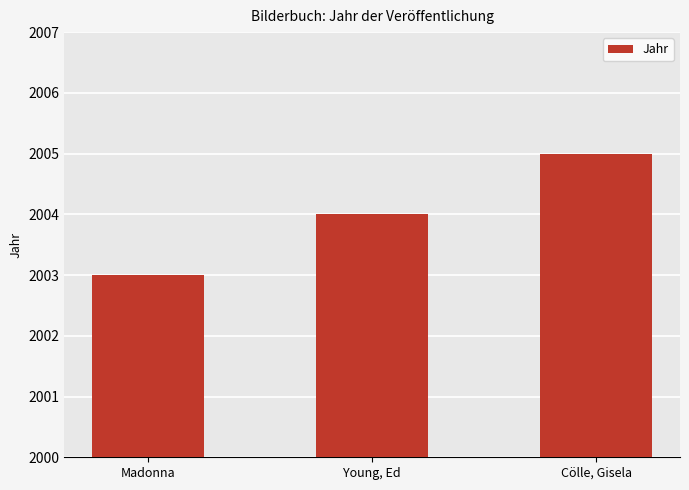

What is the maximum value shown in the chart?

2005